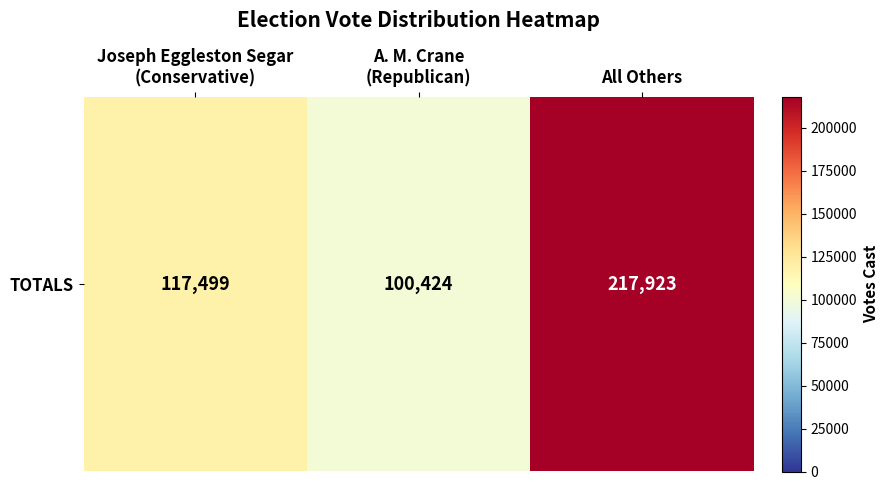

True or false: the data shows 217923 at All Others.

True